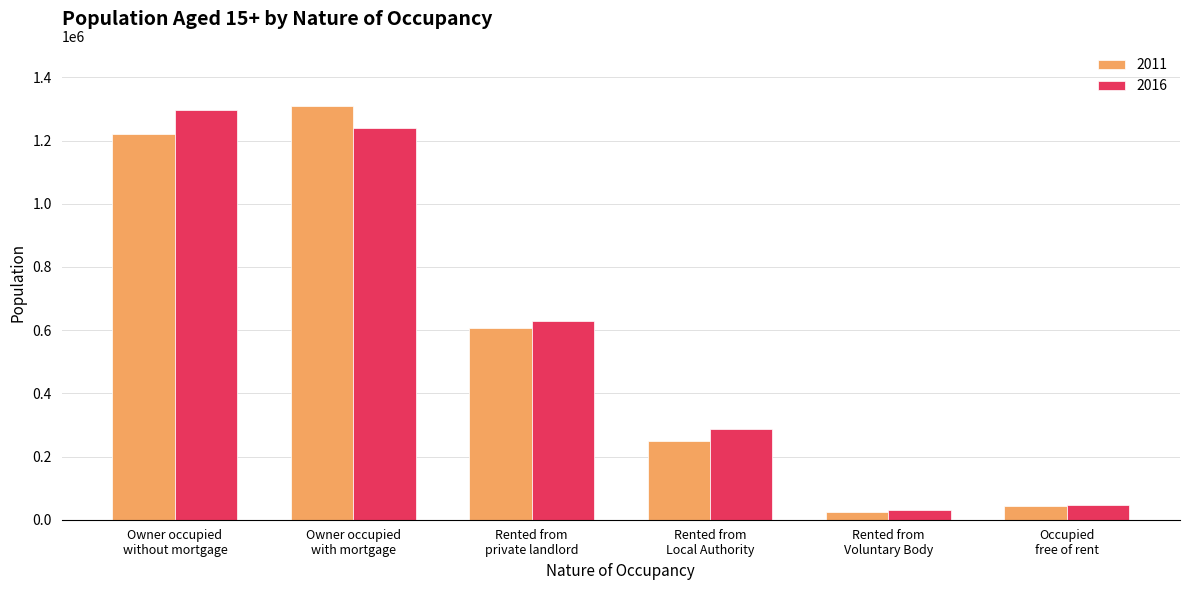

What are all the series names shown in the legend?

2011, 2016